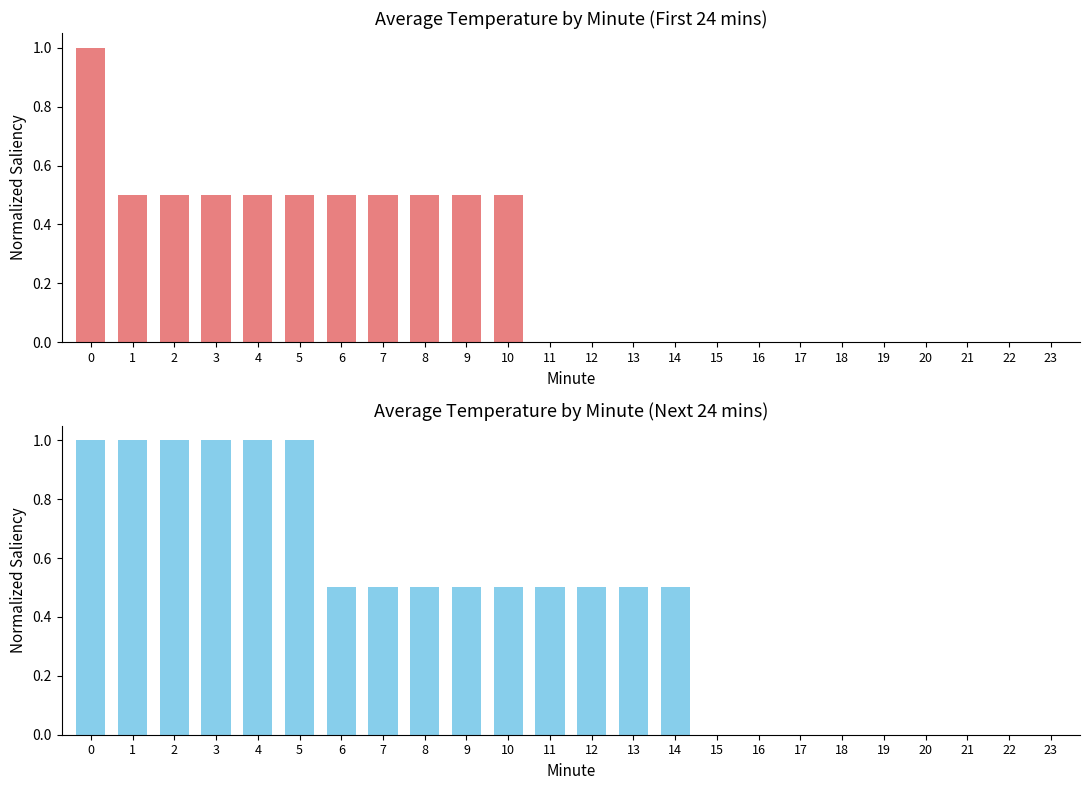

Count the Avg Temp (Top Half) values in the range 0 to 1.

24